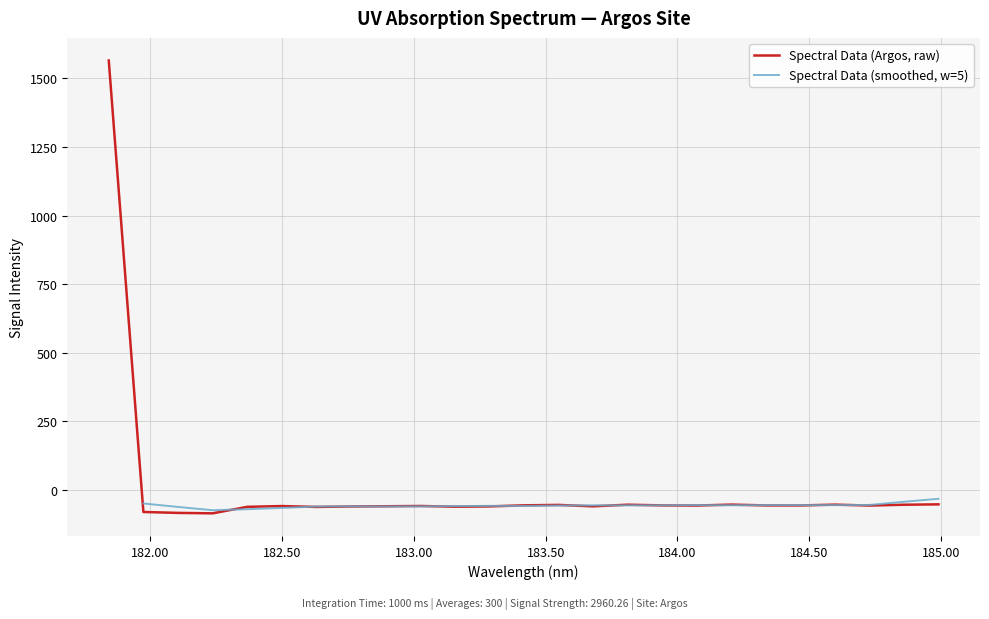

What is the change in value from 181.9732053322 to 184.7290361848?

+23.4